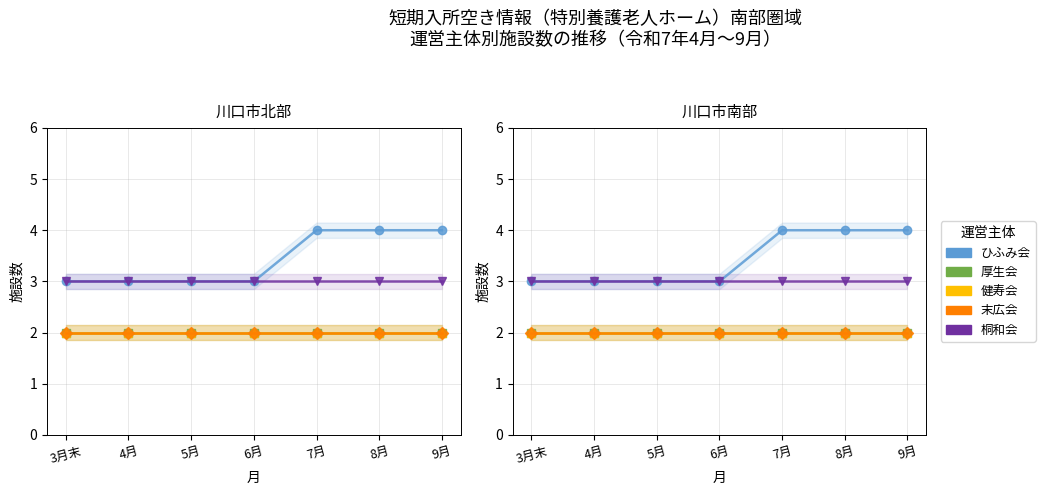

At which category is the sum across all series the highest?

7月